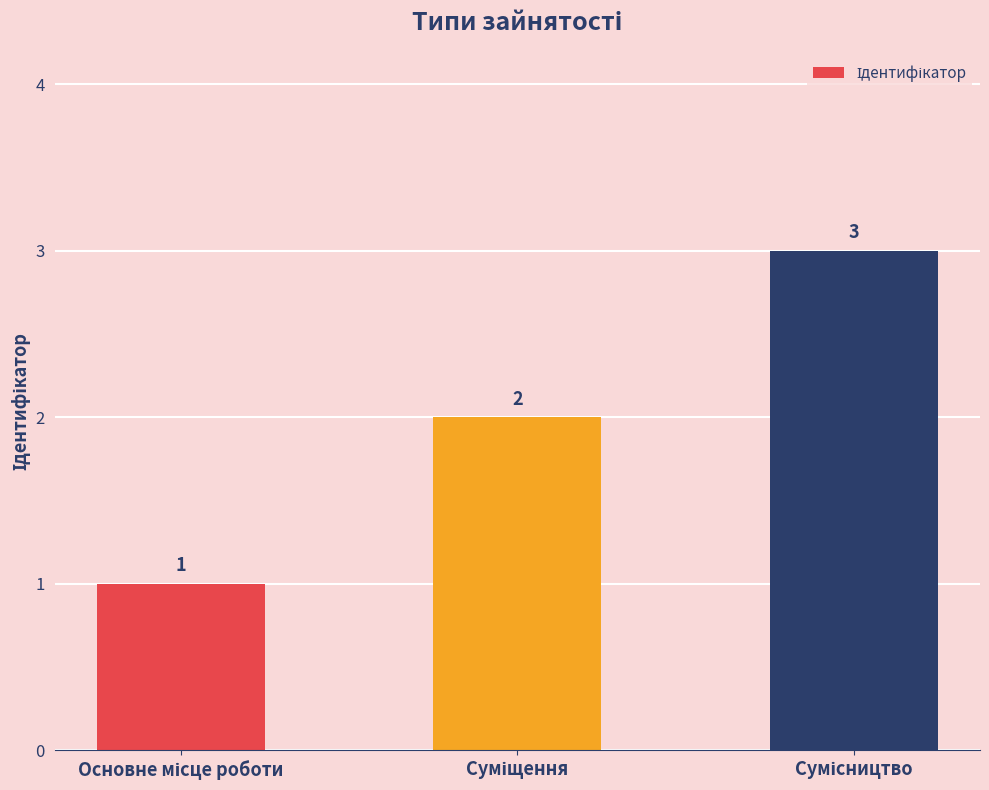

What is the value of the 2nd bar from the left?

2